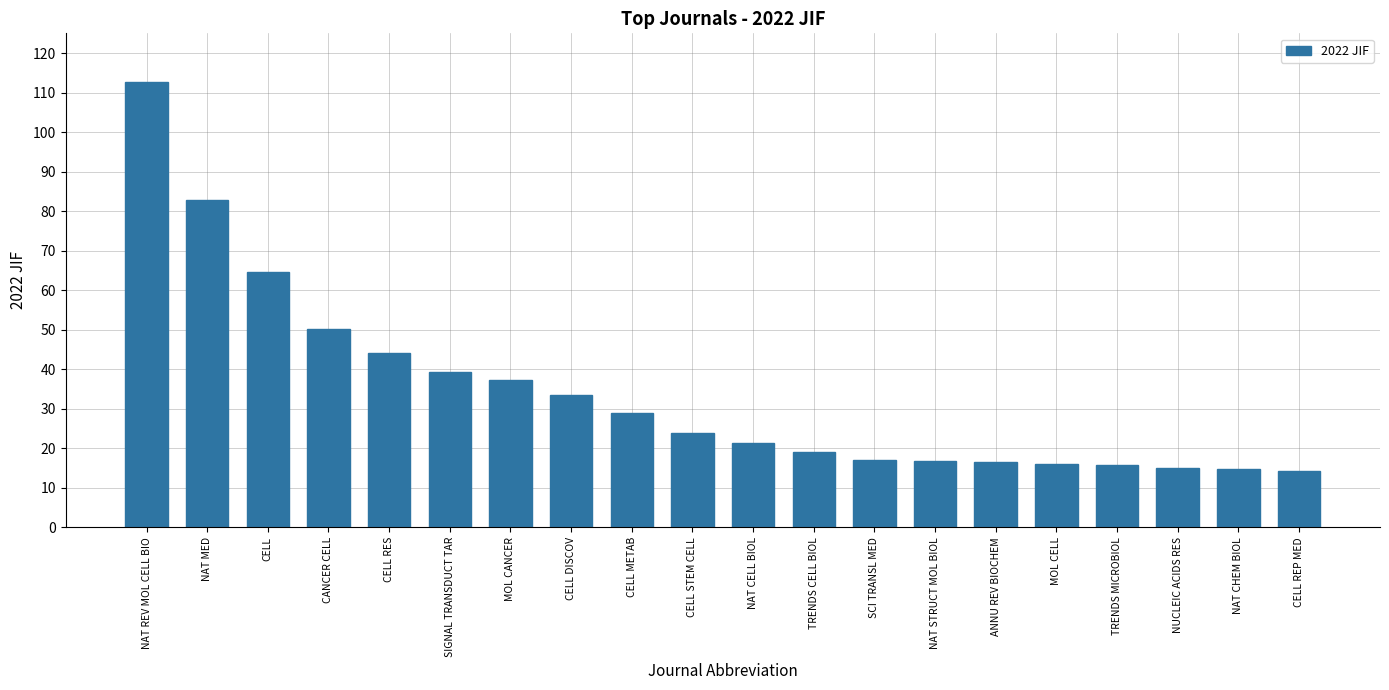

What is the value of the 18th bar from the left?

14.9